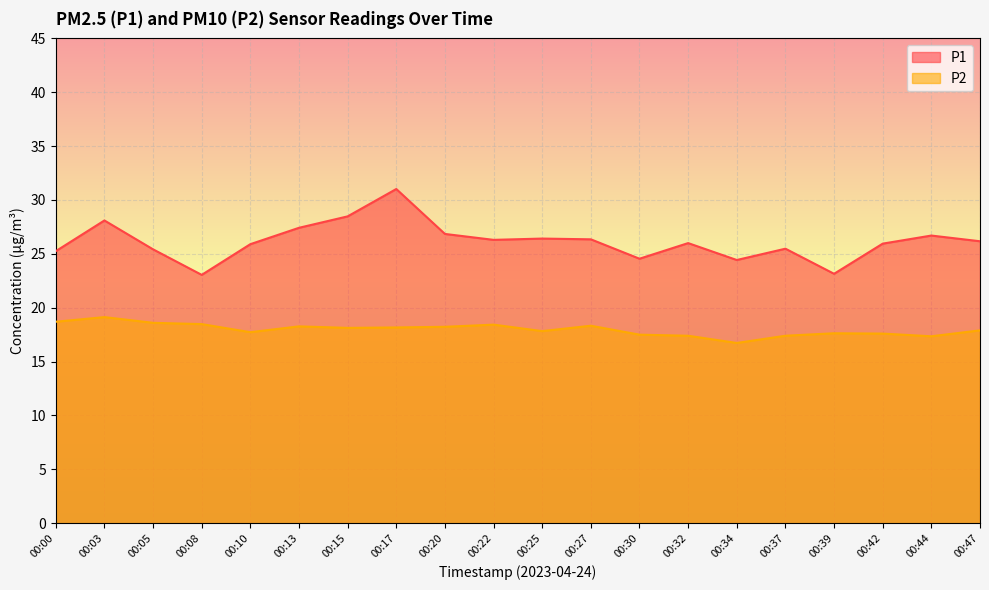

True or false: P2 and P1 cross at least once.

False